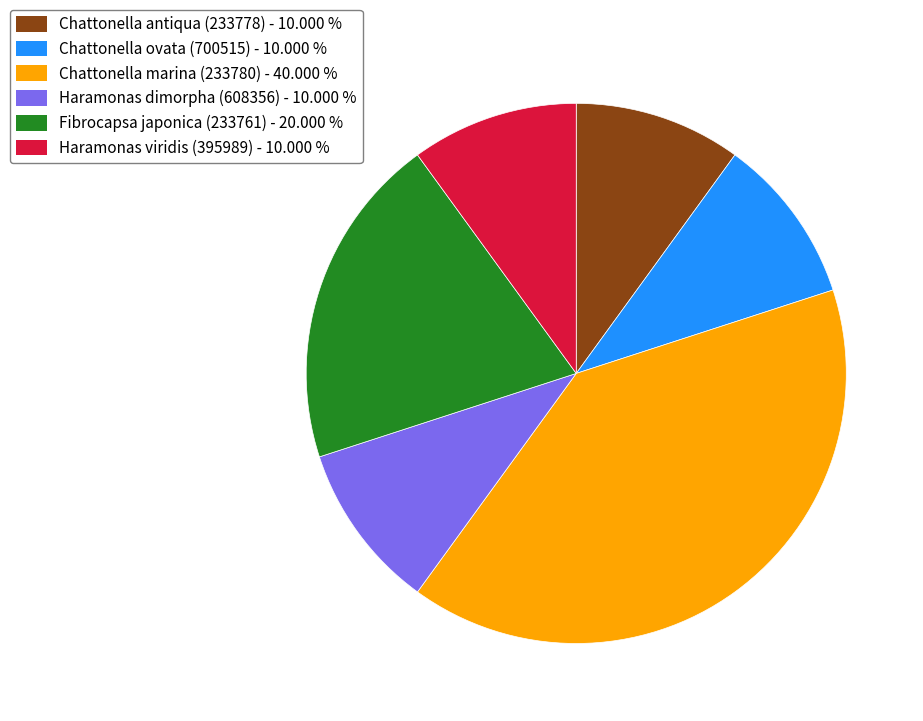

Is there any slice that represents more than half of the pie?

No